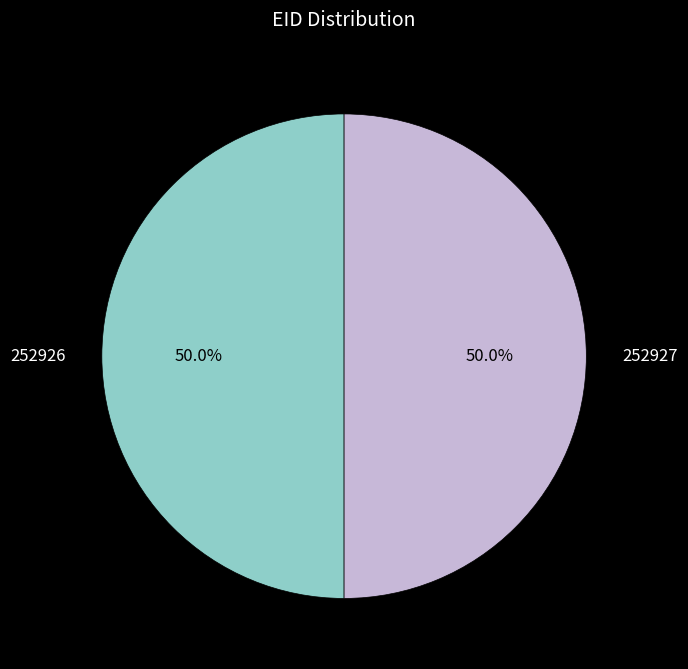

True or false: 252926 accounts for 38% of the total.

False